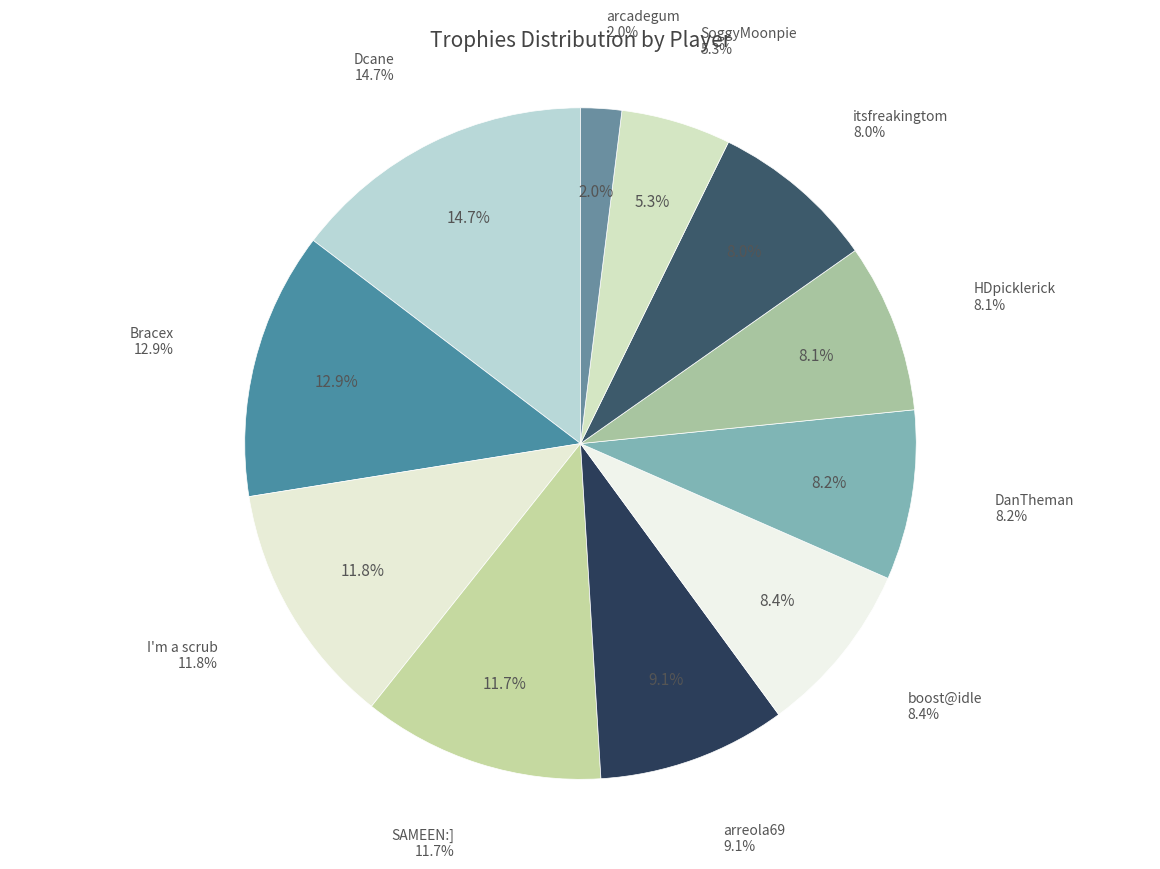

Between I'm a scrub and boost@idle, which is larger?

I'm a scrub